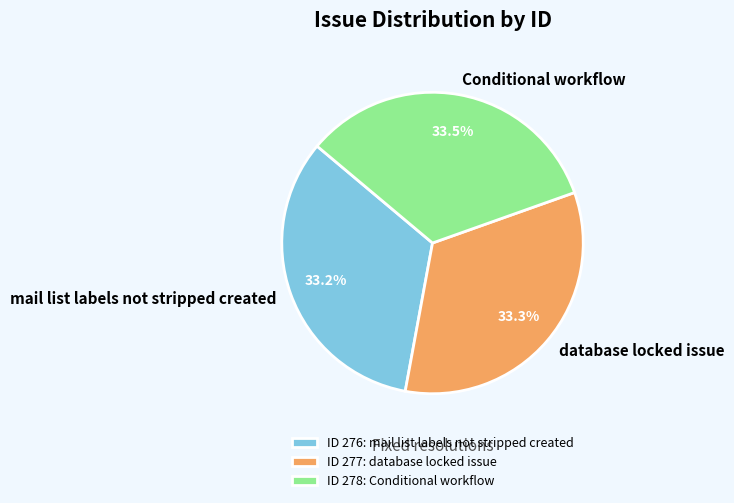

Combined, do mail list labels not stripped created and Conditional workflow account for over 50%?

Yes